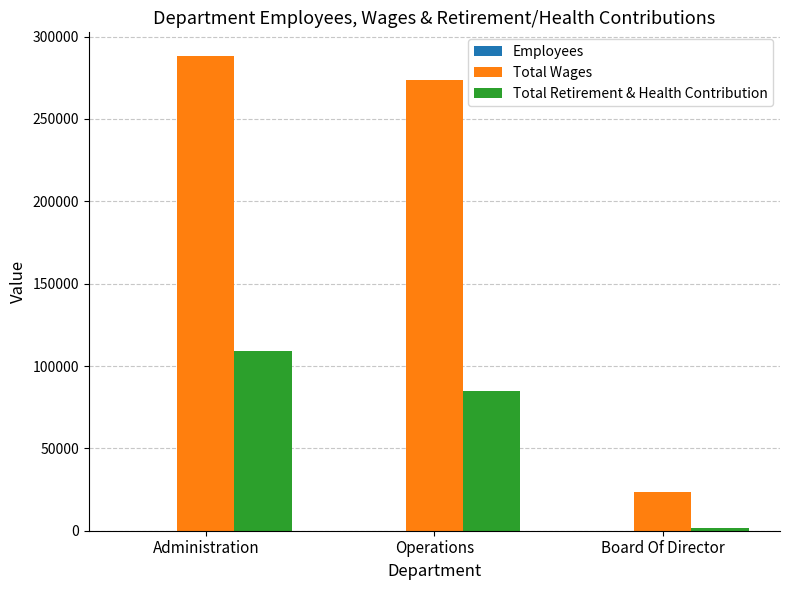

How many groups of bars are there?

3